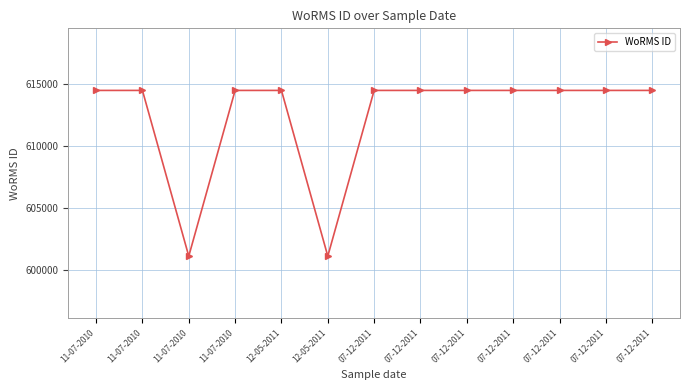

True or false: the data shows 614495 at 11-07-2010.

True